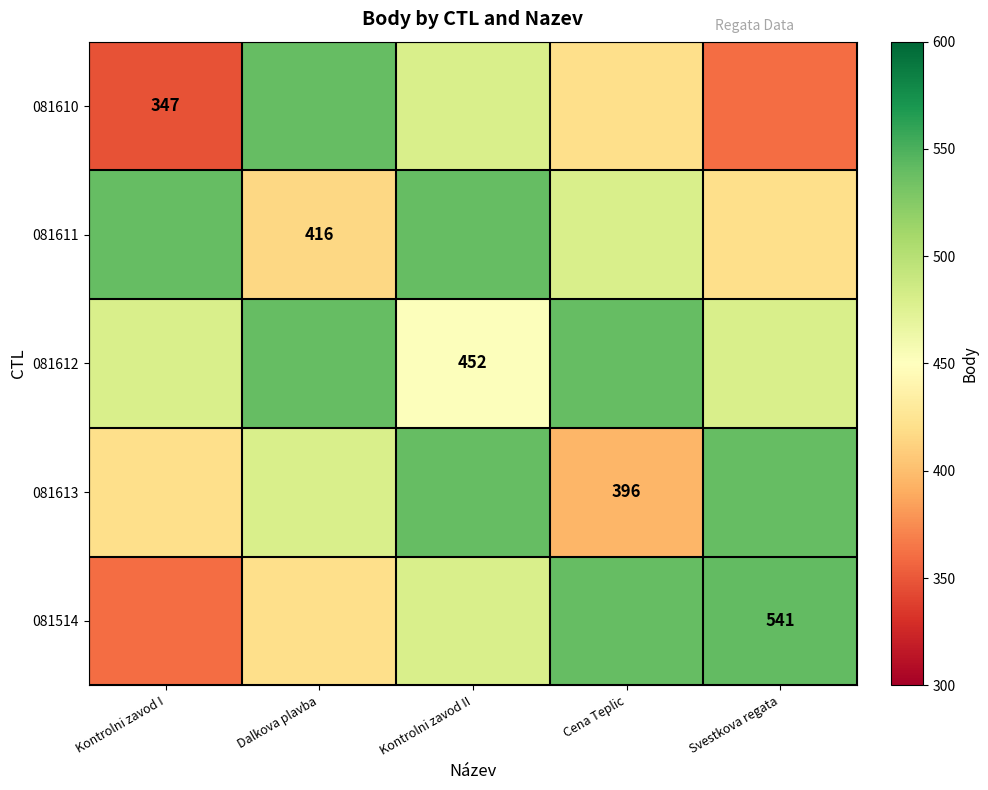

True or false: 081612 has a value of 637 at Kontrolni zavod II.

False